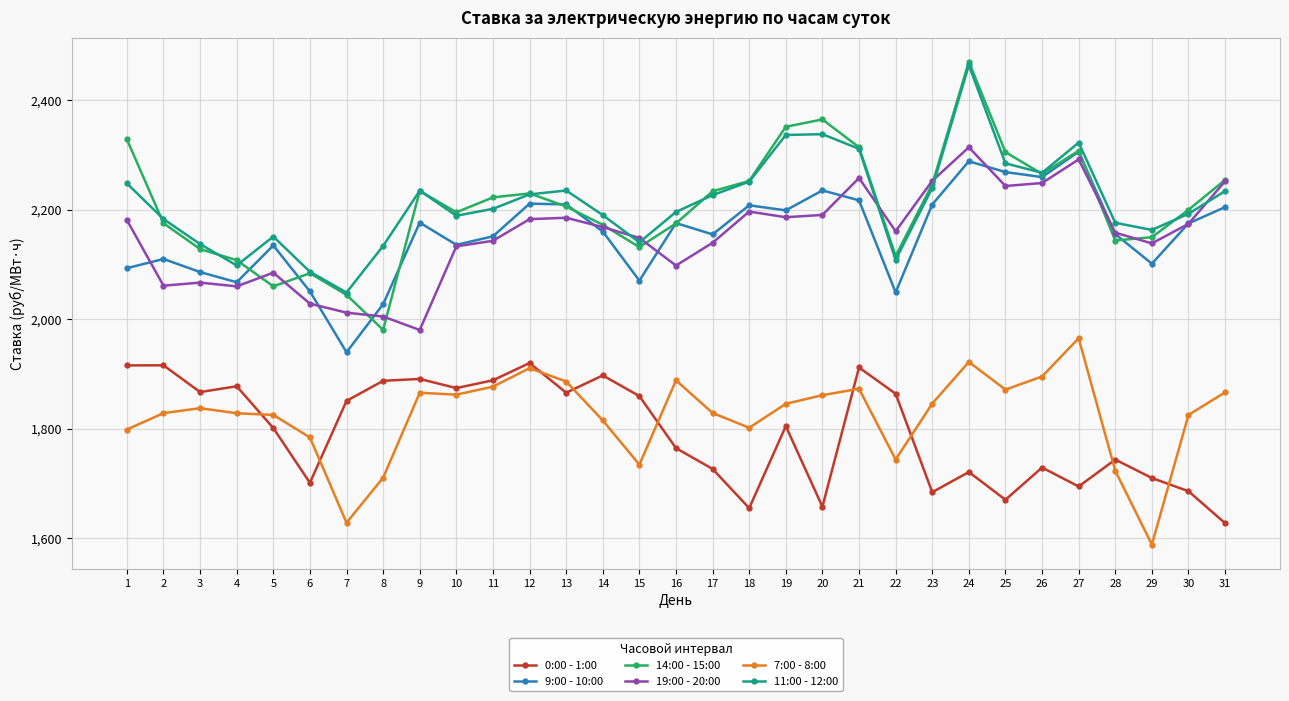

Count the number of categories in the chart.

31